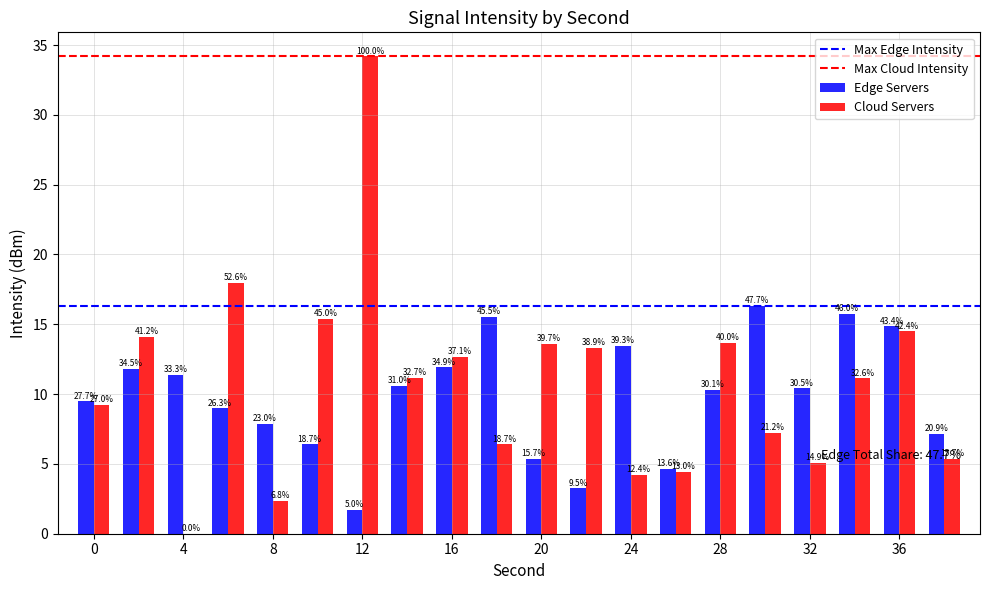

Reading left to right, transcribe all the data shown in this chart.

Edge Servers: 9.5	11.8	11.4	9.0	7.9	6.4	1.7	10.6	11.9	15.5	5.4	3.3	13.5	4.7	10.3	16.3	10.4	15.7	14.9	7.1
Cloud Servers: 9.2	14.1	0.0	18.0	2.3	15.4	34.2	11.2	12.7	6.4	13.6	13.3	4.2	4.5	13.7	7.2	5.1	11.1	14.5	5.4